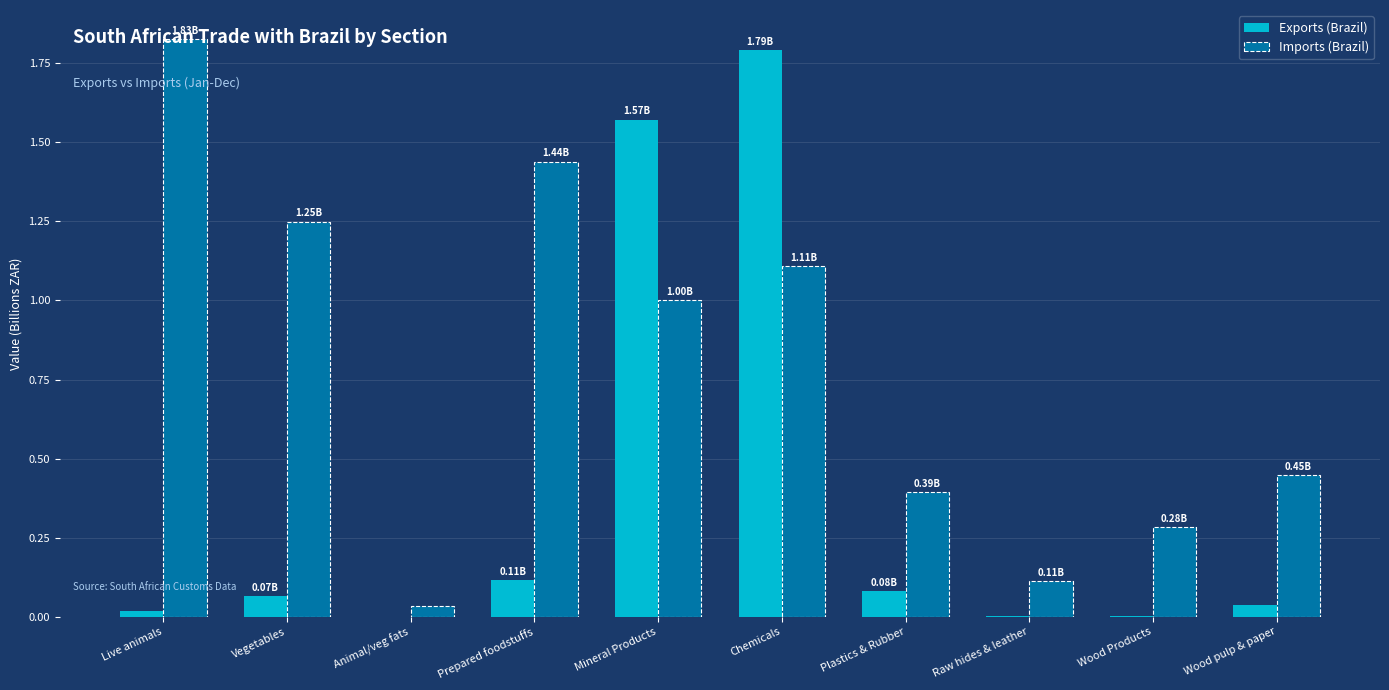

Which series changed the most between Prepared foodstuffs and Mineral Products?

Exports (Brazil)